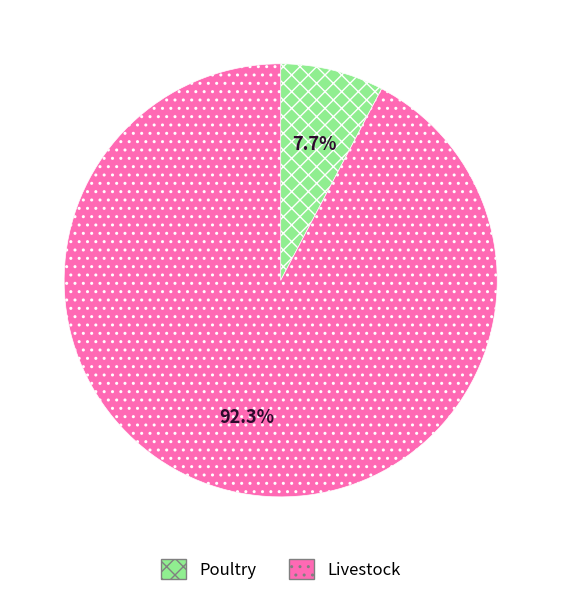

Is there a majority slice in this chart?

Yes